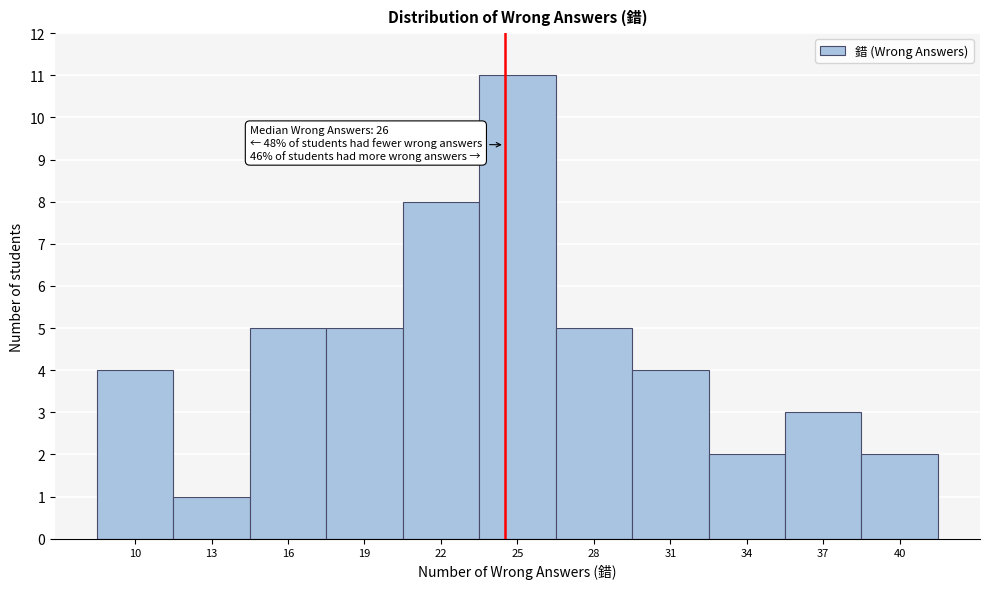

Reading left to right, transcribe all the data shown in this chart.

10=4	13=1	16=5	19=5	22=8	25=11	28=5	31=4	34=2	37=3	40=2